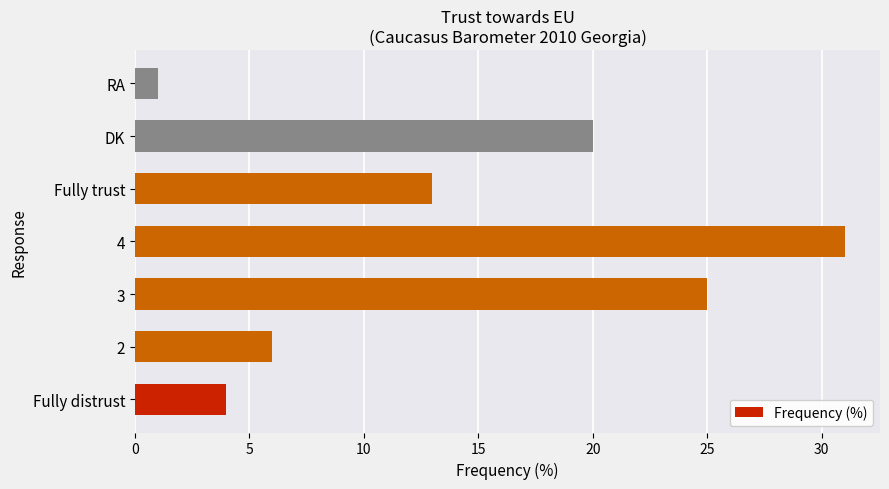

At which label is the value closest to 16?

Fully trust